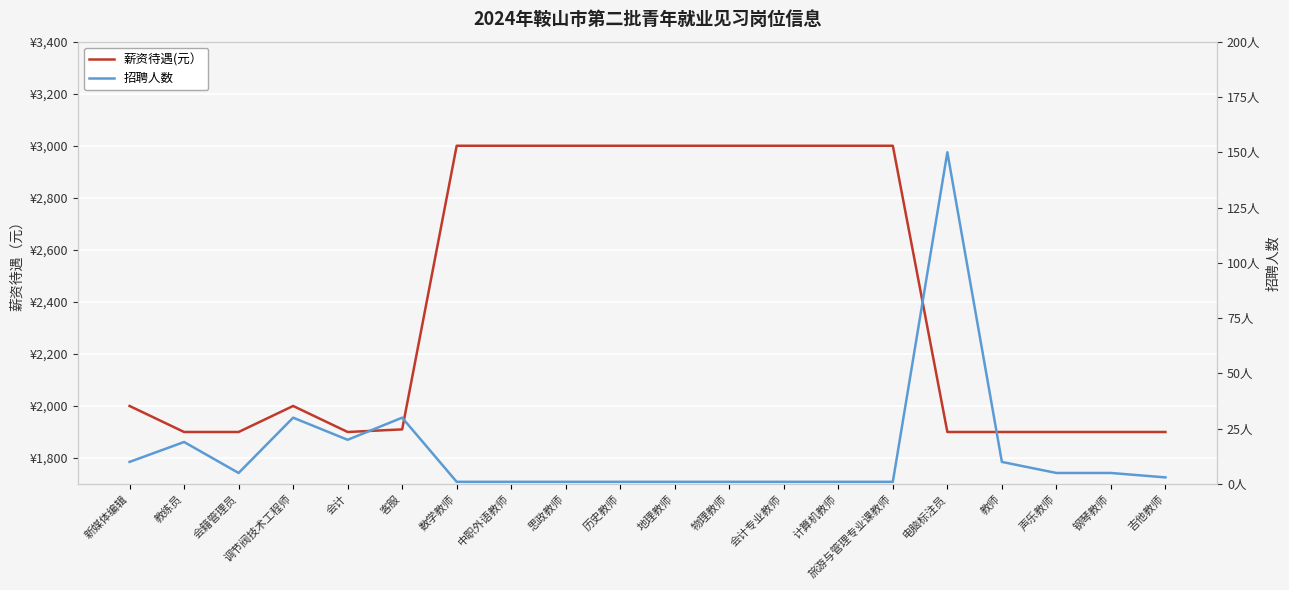

What is the average value of the 薪资待遇(元） series?

2406